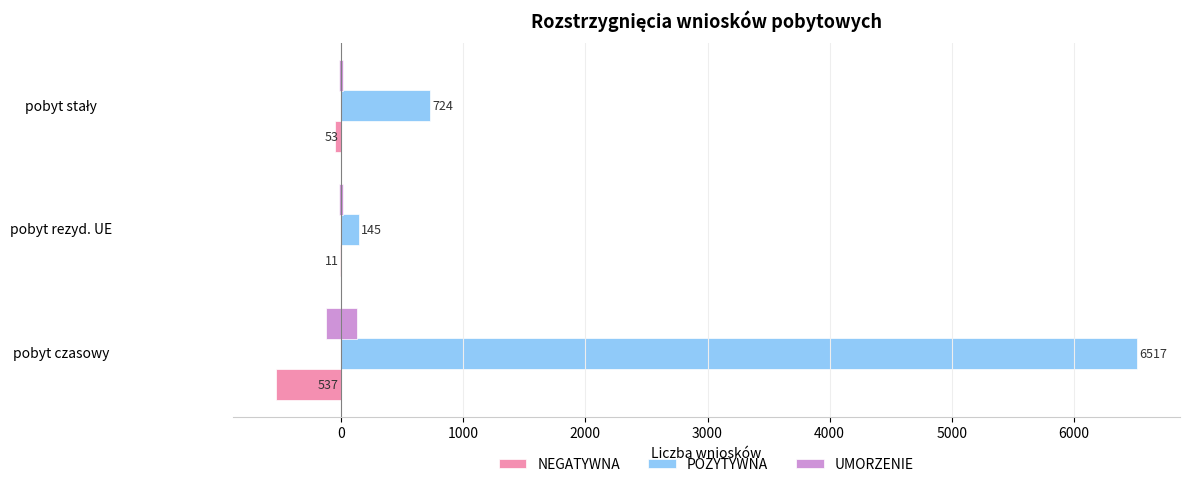

What is the smallest value displayed?

-537.0